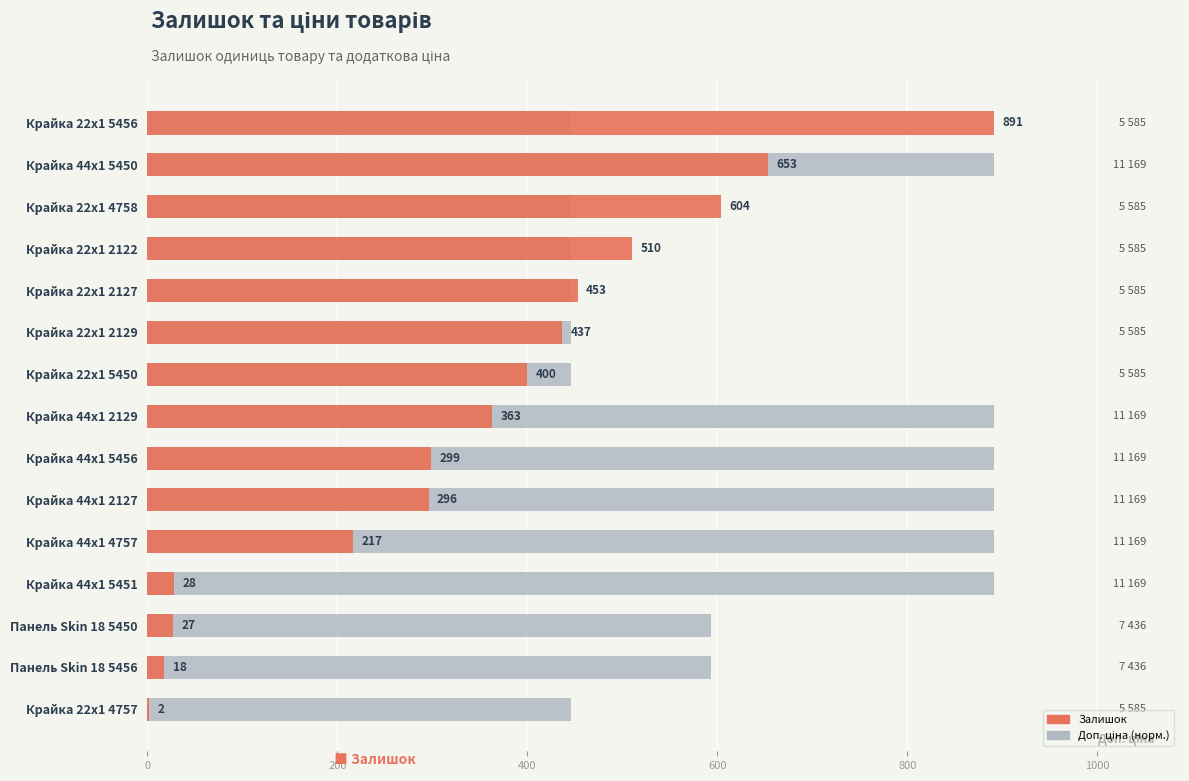

Which series has the largest range (max minus min)?

Залишок